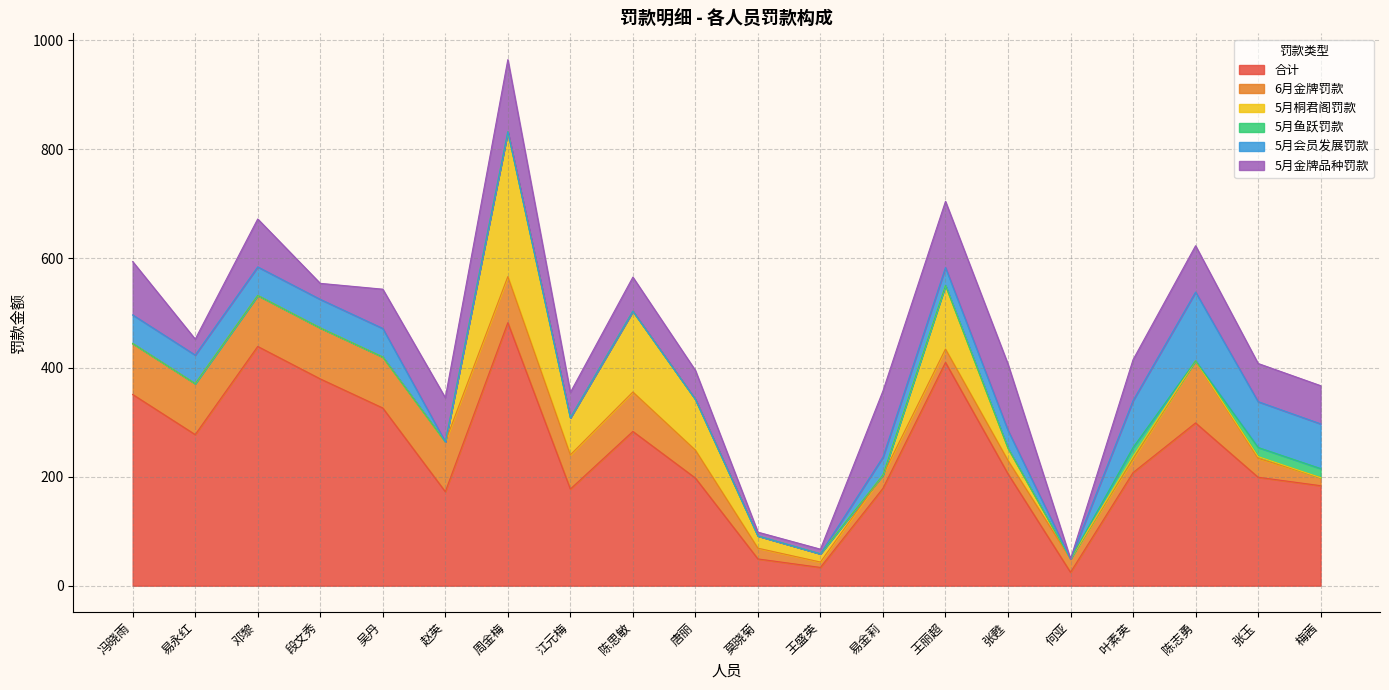

Reading left to right, list all the values displayed in this chart.

合计: 冯晓雨=350.7	易永红=277.1	邓黎=438.7	段文秀=379.2	吴丹=325.9	赵英=172.4	周金梅=482.3	江元梅=177.2	陈思敏=282.9	唐丽=197.4	莫晓菊=49.1	王盛英=33.5	易金莉=178.6	王丽超=409.4	张甦=205.1	何亚=24.6	叶素英=207.4	陈志勇=298.5	张玉=198.9	梅茜=183.4
6月金牌罚款: 冯晓雨=93.5	易永红=93.5	邓黎=93.5	段文秀=93.5	吴丹=93.5	赵英=91.4	周金梅=84.5	江元梅=62.7	陈思敏=72.3	唐丽=51.2	莫晓菊=19.7	王盛英=9.9	易金莉=24.6	王丽超=24.6	张甦=24.6	何亚=24.6	叶素英=24.7	陈志勇=113.9	张玉=34.7	梅茜=14.7
5月桐君阁罚款: 冯晓雨=0.0	易永红=0.0	邓黎=0.0	段文秀=0.0	吴丹=0.0	赵英=0.0	周金梅=265.6	江元梅=68.0	陈思敏=148.1	唐丽=93.2	莫晓菊=22.5	王盛英=15.1	易金莉=0.0	王丽超=116.8	张甦=22.5	何亚=0.0	叶素英=4.6	陈志勇=0.0	张玉=3.2	梅茜=0.0
5月鱼跃罚款: 冯晓雨=0.0	易永红=0.0	邓黎=0.0	段文秀=0.0	吴丹=0.0	赵英=0.0	周金梅=0.0	江元梅=0.0	陈思敏=0.0	唐丽=0.0	莫晓菊=0.0	王盛英=0.0	易金莉=0.0	王丽超=0.0	张甦=0.0	何亚=0.0	叶素英=16.7	陈志勇=0.0	张玉=16.7	梅茜=16.7
5月会员发展罚款: 冯晓雨=52.4	易永红=52.4	邓黎=52.4	段文秀=52.4	吴丹=52.4	赵英=0.0	周金梅=0.0	江元梅=0.0	陈思敏=0.0	唐丽=0.0	莫晓菊=0.0	王盛英=0.0	易金莉=32.7	王丽超=32.7	张甦=32.7	何亚=0.0	叶素英=86.0	陈志勇=126.0	张玉=84.0	梅茜=82.0
5月金牌品种罚款: 冯晓雨=97.8	易永红=29.2	邓黎=87.9	段文秀=29.3	吴丹=72.0	赵英=81.0	周金梅=132.2	江元梅=46.5	陈思敏=62.5	唐丽=53.0	莫晓菊=6.9	王盛英=8.5	易金莉=121.4	王丽超=121.4	张甦=121.4	何亚=0.0	叶素英=75.0	陈志勇=85.0	张玉=70.0	梅茜=70.0